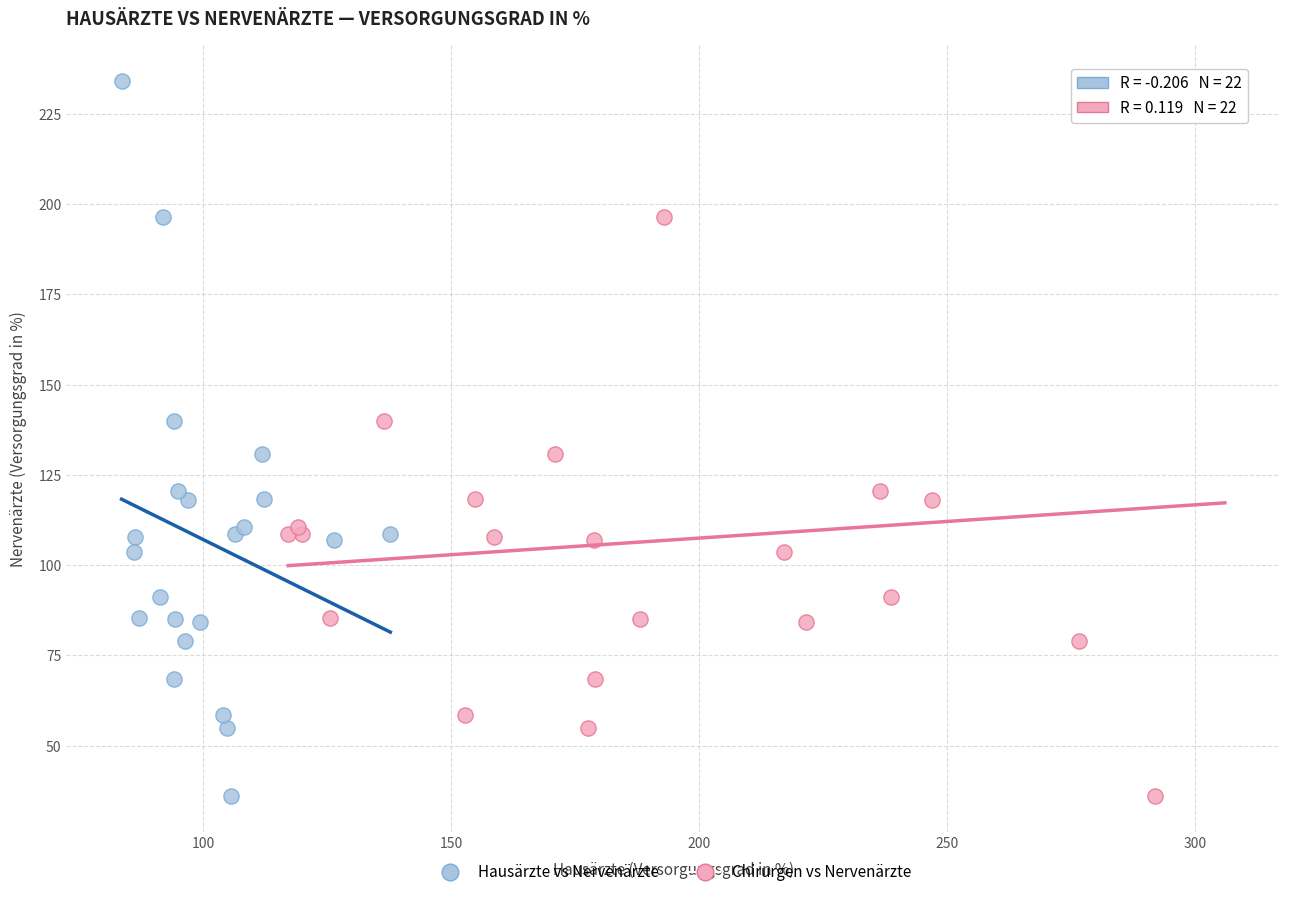

What are all the series names shown in the legend?

Hausärzte vs Nervenärzte, Chirurgen vs Nervenärzte